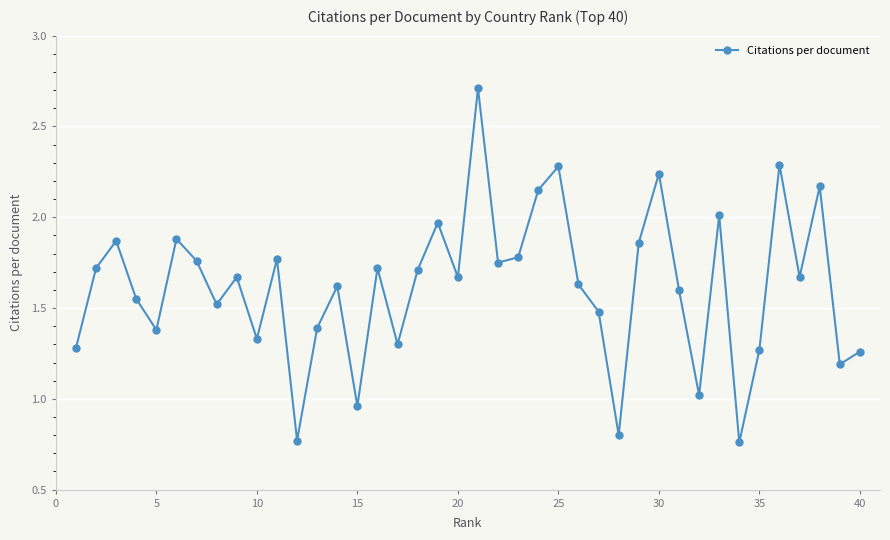

Count the number of data series in this chart.

1